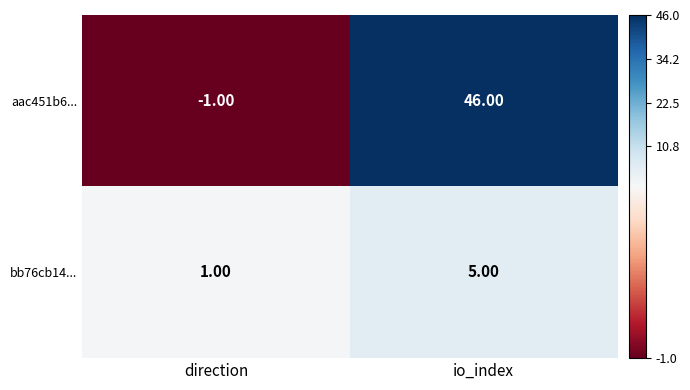

What is the sum of all bb76cb14... values?

6